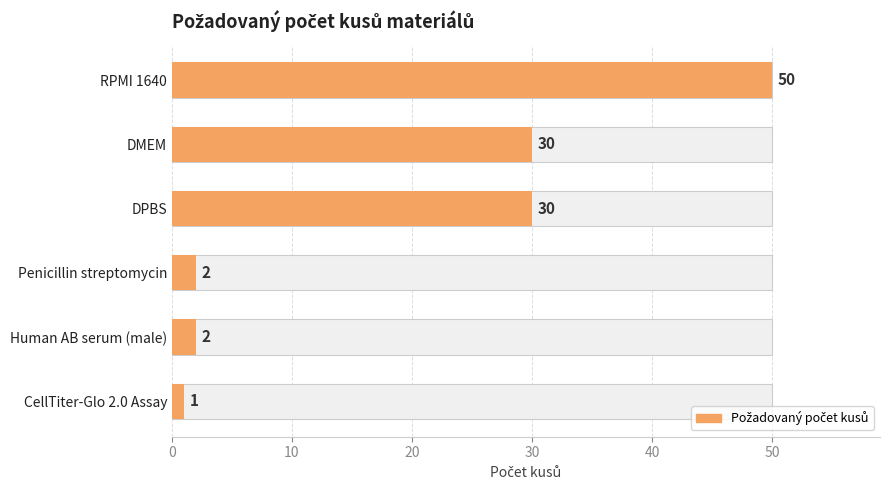

What is the maximum value shown in the chart?

50